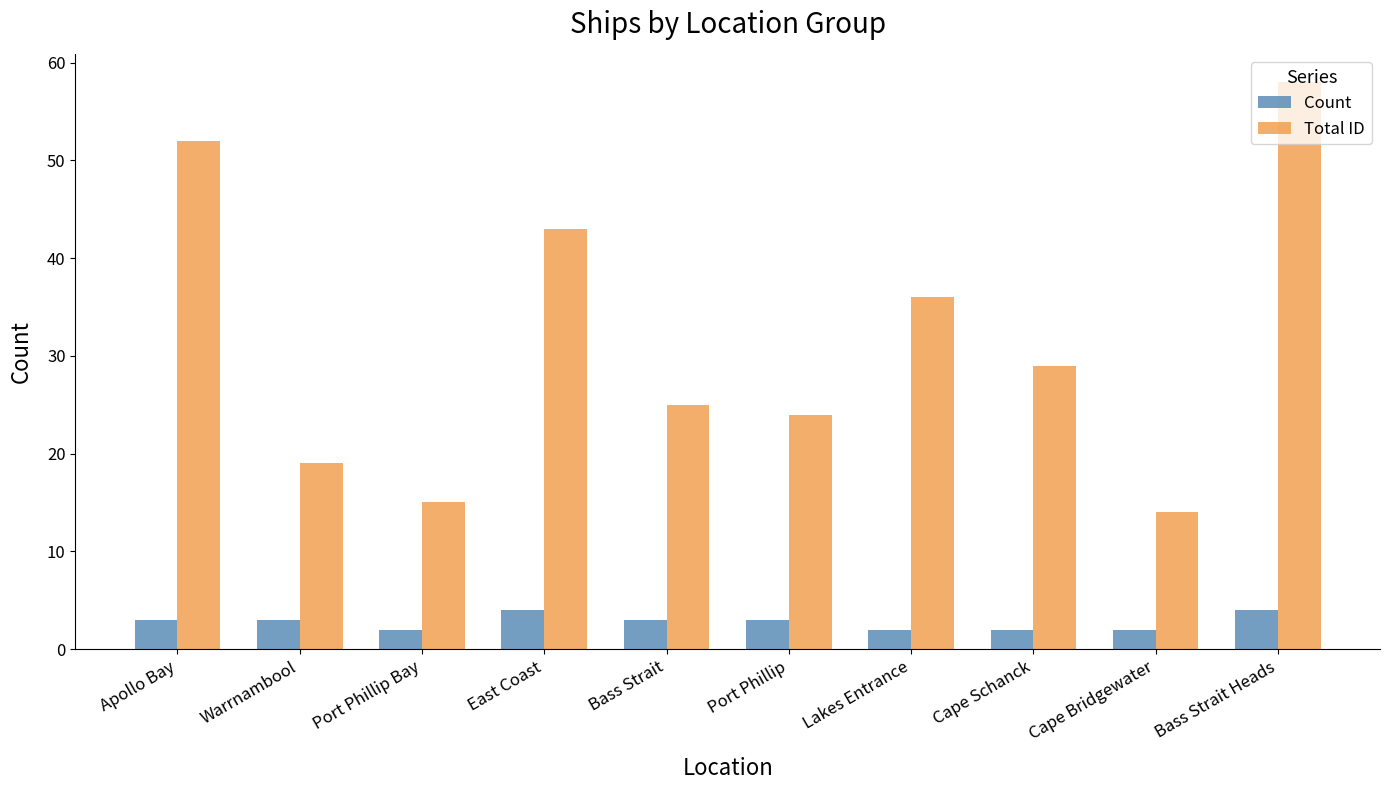

At which category is the sum across all series the highest?

Bass Strait Heads